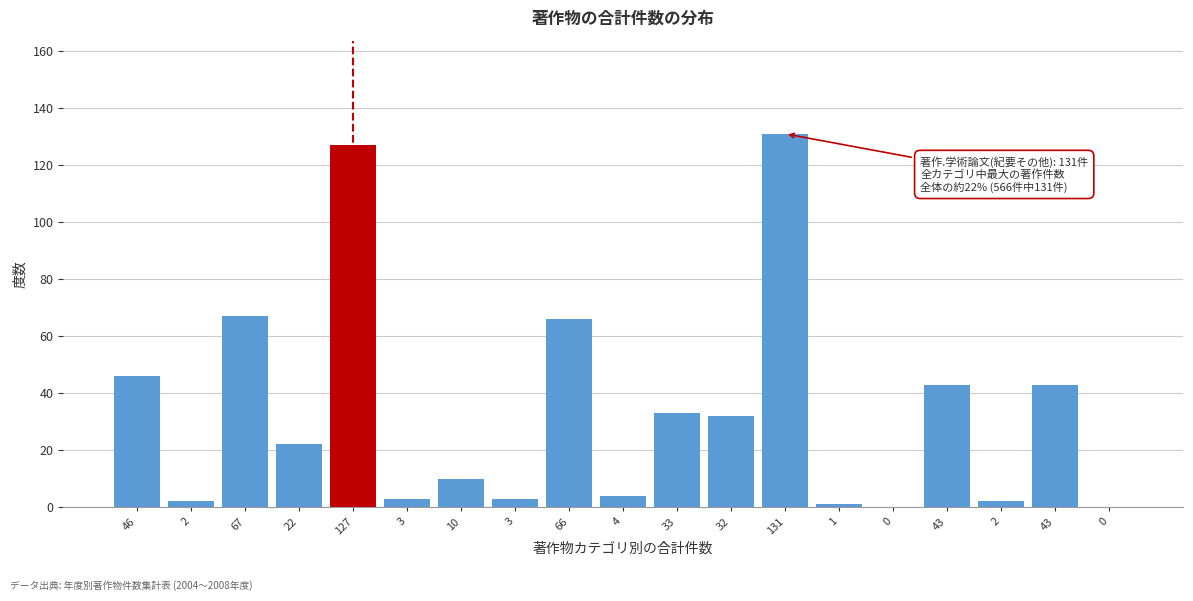

Count the number of data series in this chart.

1